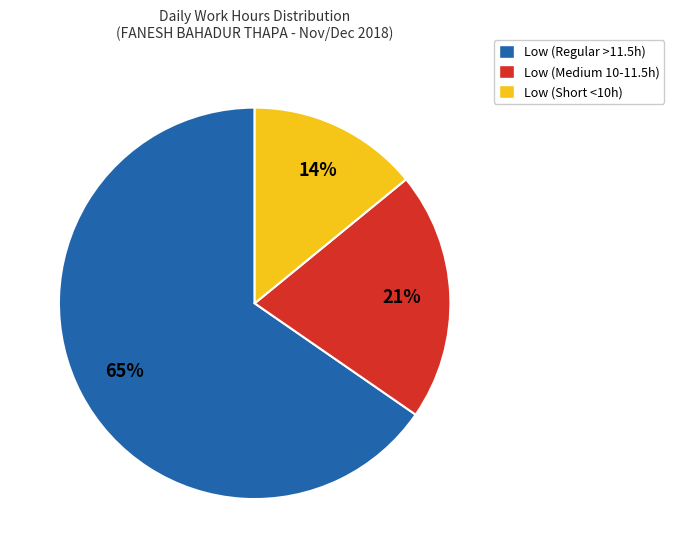

Does Low (Regular >11.5h) represent more than half of the total?

Yes